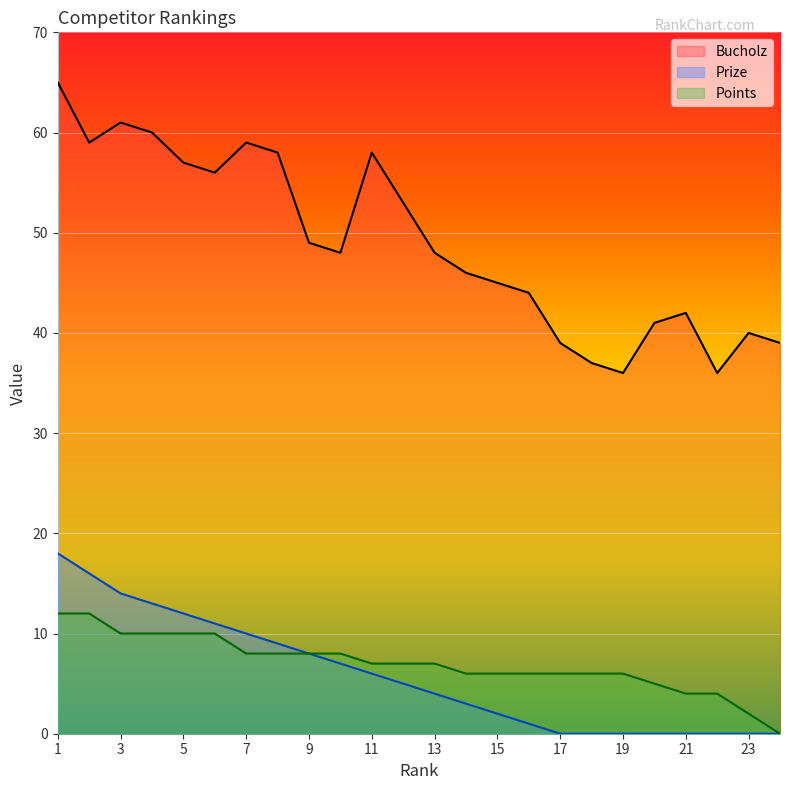

What is the sum of all Prize values?

139